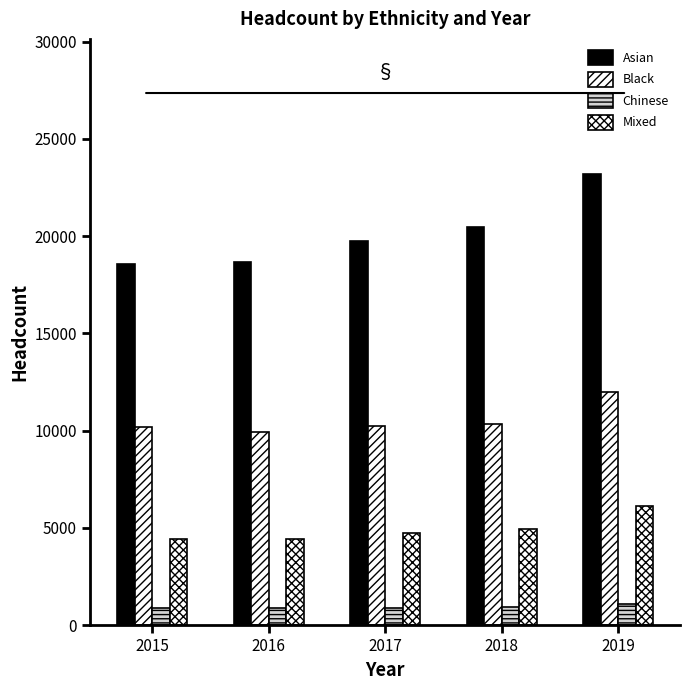

What is the minimum value shown in the chart?

880